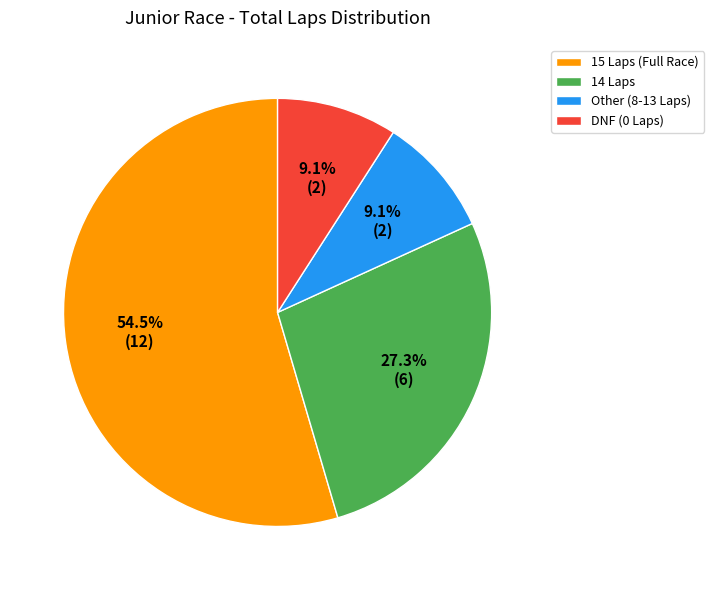

Approximately how many times larger is the value at 15 Laps (Full Race) compared to 14 Laps?

2.0